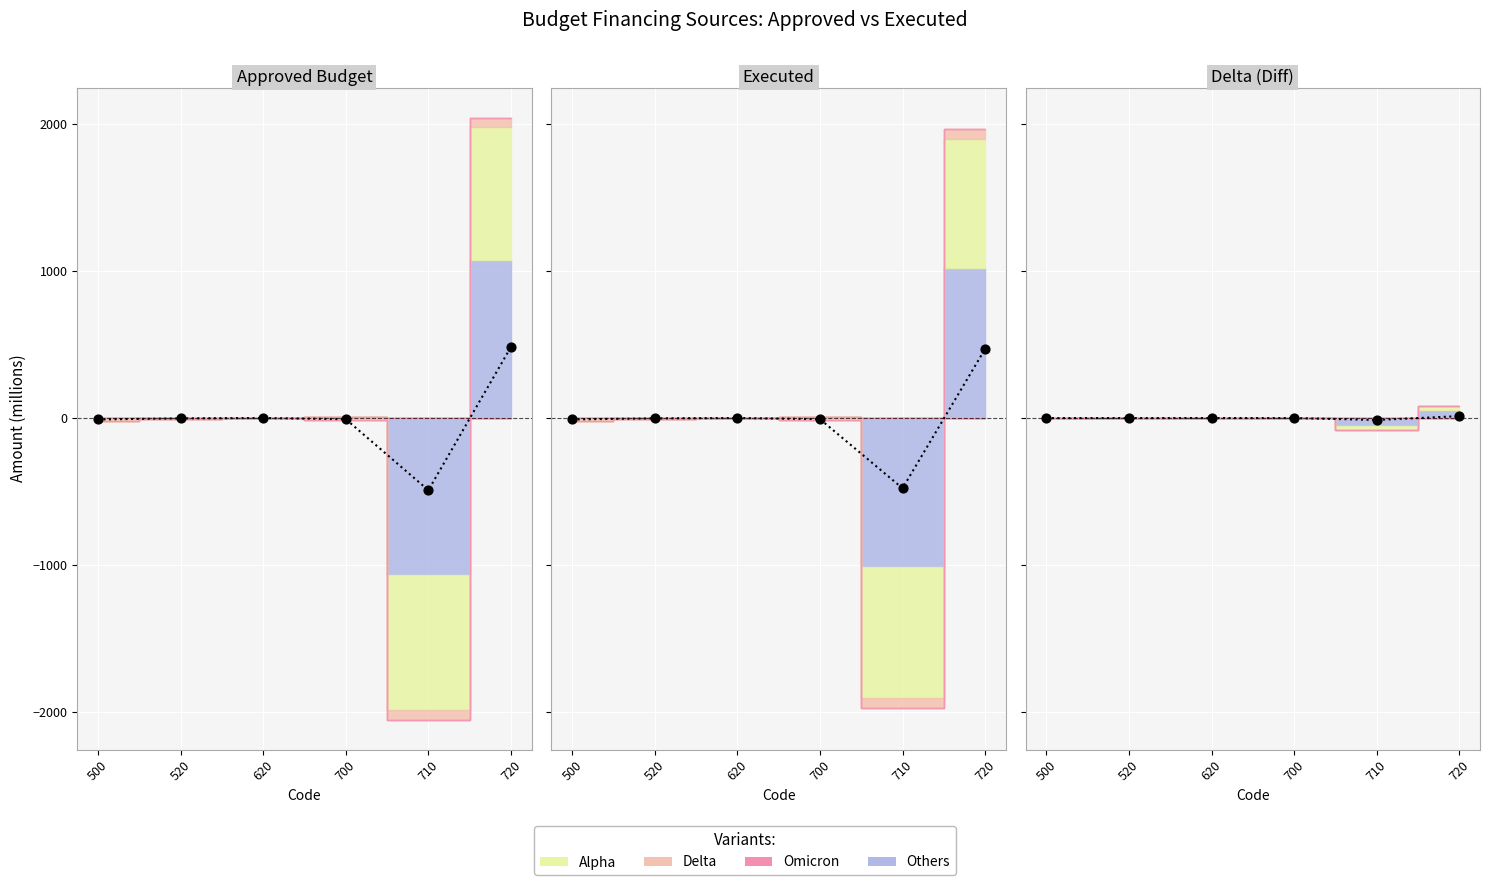

Which series reaches the maximum Y coordinate?

Others